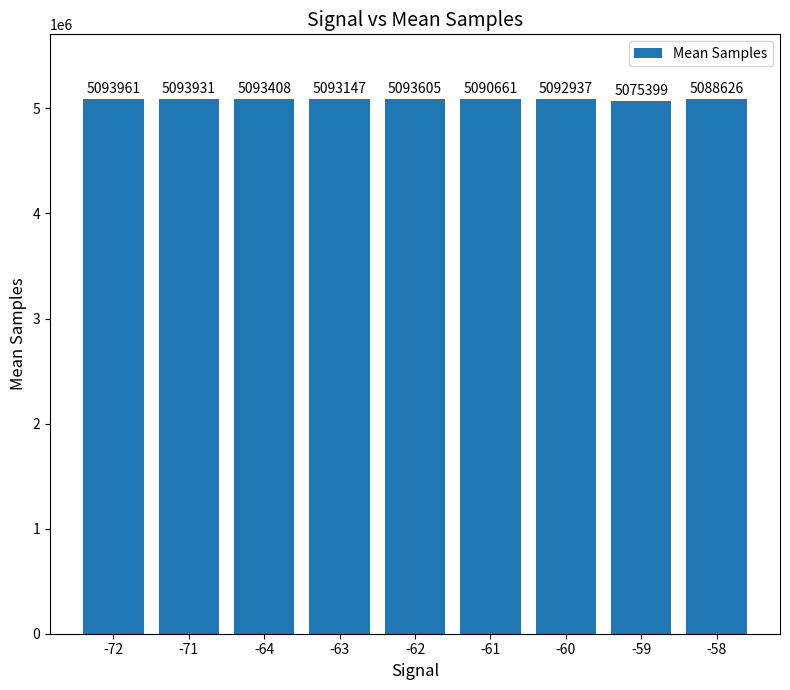

What is the maximum value shown in the chart?

5093960.8